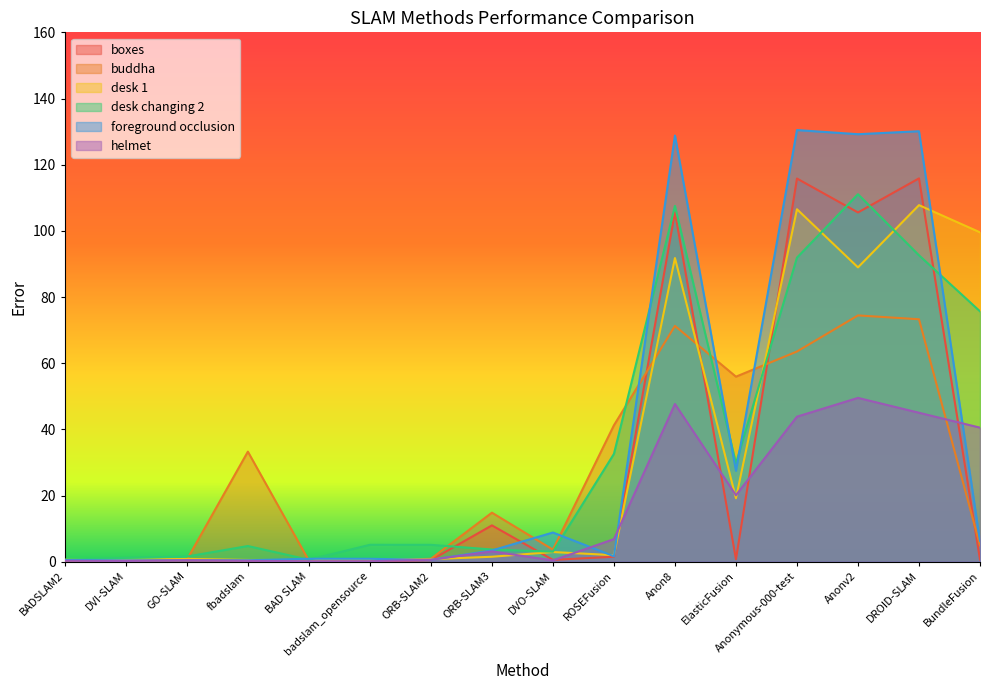

Where is the first local maximum for buddha?

fbadslam